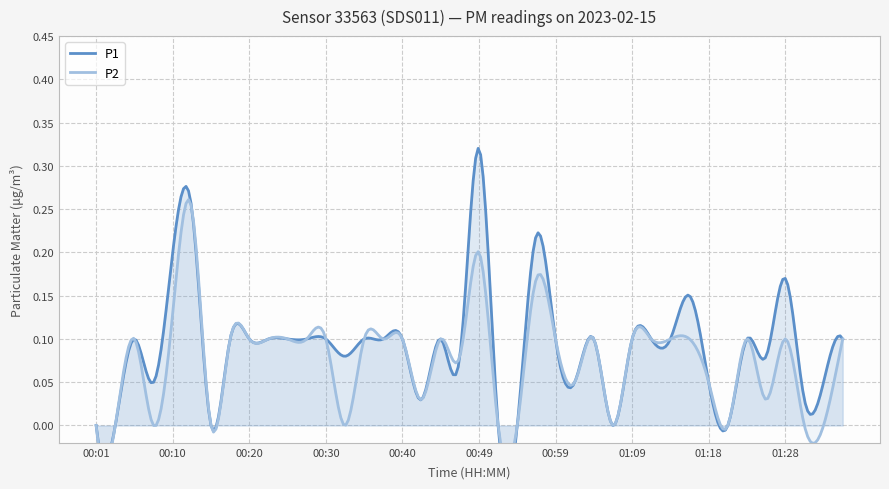

Which series has the largest total across all categories?

P1